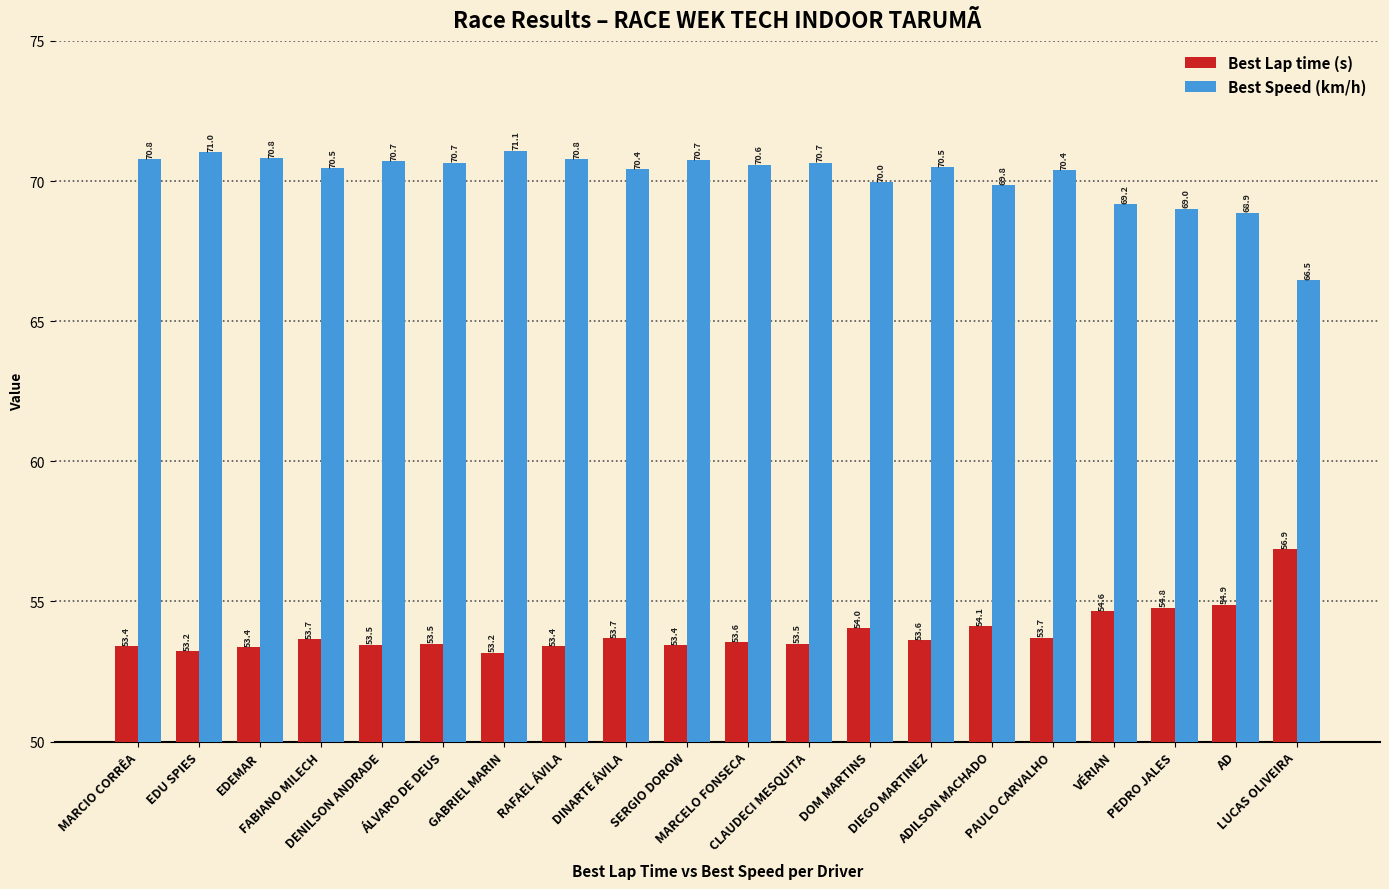

Which series has the widest spread of values?

Best Speed (km/h)